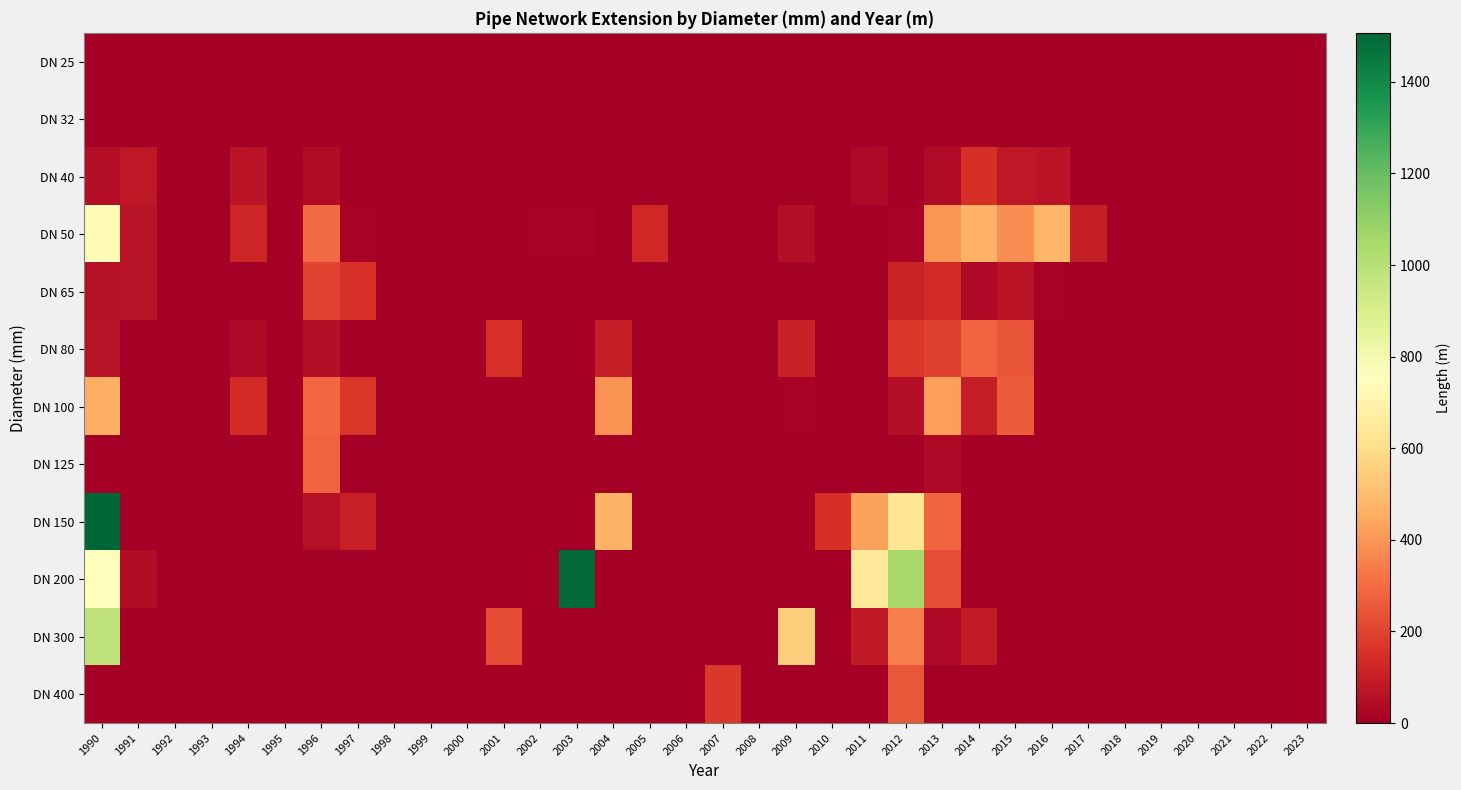

Reading left to right, transcribe all the data shown in this chart.

DN 25: 1990=0.0	1991=0.0	1992=0.0	1993=0.0	1994=0.0	1995=0.0	1996=0.0	1997=0.0	1998=0.0	1999=0.0	2000=0.0	2001=0.0	2002=0.0	2003=0.0	2004=0.0	2005=0.0	2006=0.0	2007=0.0	2008=0.0	2009=0.0	2010=0.0	2011=0.0	2012=0.0	2013=0.0	2014=0.0	2015=0.0	2016=0.0	2017=0.0	2018=0.0	2019=0.0	2020=0.0	2021=0.0	2022=0.0	2023=0.4
DN 32: 1990=0.0	1991=8.8	1992=0.0	1993=0.0	1994=0.0	1995=0.0	1996=0.0	1997=10.2	1998=0.0	1999=0.0	2000=0.0	2001=0.0	2002=0.0	2003=0.0	2004=0.0	2005=0.0	2006=0.0	2007=0.0	2008=0.0	2009=0.0	2010=0.0	2011=0.0	2012=0.0	2013=0.0	2014=0.0	2015=0.0	2016=0.0	2017=0.0	2018=0.0	2019=0.0	2020=0.0	2021=0.0	2022=0.0	2023=0.0
DN 40: 1990=49.4	1991=77.2	1992=0.0	1993=0.0	1994=67.1	1995=0.0	1996=46.1	1997=8.6	1998=0.0	1999=0.0	2000=0.0	2001=0.0	2002=0.0	2003=0.0	2004=0.0	2005=0.0	2006=0.0	2007=0.0	2008=0.0	2009=0.0	2010=0.0	2011=34.7	2012=0.0	2013=40.9	2014=152.5	2015=78.2	2016=69.3	2017=7.9	2018=0.0	2019=0.0	2020=0.0	2021=0.0	2022=0.0	2023=0.0
DN 50: 1990=733.8	1991=61.0	1992=0.0	1993=0.0	1994=122.1	1995=0.0	1996=295.4	1997=14.4	1998=0.0	1999=0.0	2000=0.0	2001=0.0	2002=17.3	2003=13.8	2004=0.0	2005=124.1	2006=0.0	2007=0.0	2008=0.0	2009=47.2	2010=5.0	2011=10.6	2012=12.1	2013=394.6	2014=468.8	2015=378.8	2016=482.6	2017=98.1	2018=0.0	2019=0.0	2020=0.0	2021=0.0	2022=0.0	2023=0.0
DN 65: 1990=55.0	1991=62.8	1992=0.0	1993=0.0	1994=0.0	1995=0.0	1996=205.2	1997=158.2	1998=0.0	1999=0.0	2000=0.0	2001=0.0	2002=0.0	2003=0.0	2004=0.0	2005=8.7	2006=0.0	2007=0.0	2008=0.0	2009=0.0	2010=0.0	2011=0.0	2012=114.2	2013=137.1	2014=33.7	2015=66.6	2016=12.5	2017=0.0	2018=0.0	2019=0.0	2020=0.0	2021=0.0	2022=0.0	2023=0.0
DN 80: 1990=61.2	1991=0.0	1992=0.0	1993=0.0	1994=32.3	1995=0.0	1996=50.8	1997=0.0	1998=0.0	1999=0.0	2000=0.0	2001=158.0	2002=0.0	2003=0.0	2004=96.7	2005=0.0	2006=0.0	2007=0.0	2008=0.0	2009=109.0	2010=0.5	2011=0.0	2012=167.5	2013=196.7	2014=284.5	2015=246.2	2016=0.0	2017=0.0	2018=0.0	2019=0.0	2020=0.0	2021=0.0	2022=0.0	2023=0.0
DN 100: 1990=461.8	1991=0.0	1992=0.0	1993=0.0	1994=137.0	1995=0.0	1996=293.9	1997=165.6	1998=0.0	1999=0.0	2000=0.0	2001=0.0	2002=0.0	2003=0.0	2004=389.8	2005=0.0	2006=0.0	2007=0.0	2008=0.0	2009=12.0	2010=1.8	2011=11.3	2012=50.8	2013=421.5	2014=96.2	2015=263.4	2016=0.0	2017=0.0	2018=0.0	2019=0.0	2020=0.0	2021=0.0	2022=0.0	2023=0.0
DN 125: 1990=0.0	1991=0.0	1992=0.0	1993=0.0	1994=0.0	1995=0.0	1996=281.2	1997=0.0	1998=0.0	1999=0.0	2000=0.0	2001=0.0	2002=0.0	2003=0.0	2004=0.0	2005=0.0	2006=0.0	2007=0.0	2008=0.0	2009=0.0	2010=1.2	2011=0.0	2012=0.0	2013=31.0	2014=0.0	2015=0.0	2016=0.0	2017=0.0	2018=0.0	2019=0.0	2020=0.0	2021=0.0	2022=0.0	2023=0.0
DN 150: 1990=1506.9	1991=0.0	1992=0.0	1993=0.0	1994=0.0	1995=0.0	1996=57.0	1997=100.7	1998=0.0	1999=0.0	2000=0.0	2001=0.0	2002=0.8	2003=0.0	2004=476.5	2005=0.0	2006=0.0	2007=0.0	2008=0.0	2009=3.9	2010=147.4	2011=424.4	2012=634.5	2013=285.4	2014=3.4	2015=1.6	2016=0.0	2017=0.0	2018=0.0	2019=0.0	2020=0.0	2021=0.0	2022=0.0	2023=0.0
DN 200: 1990=755.0	1991=45.5	1992=0.0	1993=0.0	1994=0.0	1995=0.0	1996=0.0	1997=0.0	1998=0.0	1999=0.0	2000=0.0	2001=0.0	2002=0.0	2003=1497.4	2004=0.0	2005=0.0	2006=0.0	2007=0.0	2008=0.0	2009=3.7	2010=0.0	2011=644.4	2012=1048.3	2013=224.2	2014=0.0	2015=0.0	2016=0.0	2017=0.0	2018=0.0	2019=0.0	2020=0.0	2021=0.0	2022=0.0	2023=0.0
DN 300: 1990=980.7	1991=0.0	1992=0.0	1993=0.0	1994=0.0	1995=0.0	1996=0.0	1997=0.0	1998=0.0	1999=0.0	2000=0.0	2001=222.1	2002=0.0	2003=0.0	2004=0.0	2005=0.0	2006=0.0	2007=0.0	2008=0.0	2009=550.7	2010=0.0	2011=82.5	2012=344.1	2013=32.9	2014=89.5	2015=0.8	2016=0.0	2017=0.0	2018=0.0	2019=0.0	2020=0.0	2021=0.0	2022=0.0	2023=0.0
DN 400: 1990=0.0	1991=0.0	1992=0.0	1993=0.0	1994=0.0	1995=0.0	1996=0.0	1997=0.0	1998=0.0	1999=0.0	2000=0.0	2001=0.0	2002=0.0	2003=0.0	2004=0.0	2005=0.0	2006=0.0	2007=172.7	2008=0.0	2009=0.0	2010=0.0	2011=0.0	2012=248.4	2013=0.0	2014=0.0	2015=0.0	2016=0.0	2017=0.0	2018=0.0	2019=0.0	2020=0.0	2021=0.0	2022=0.0	2023=0.0